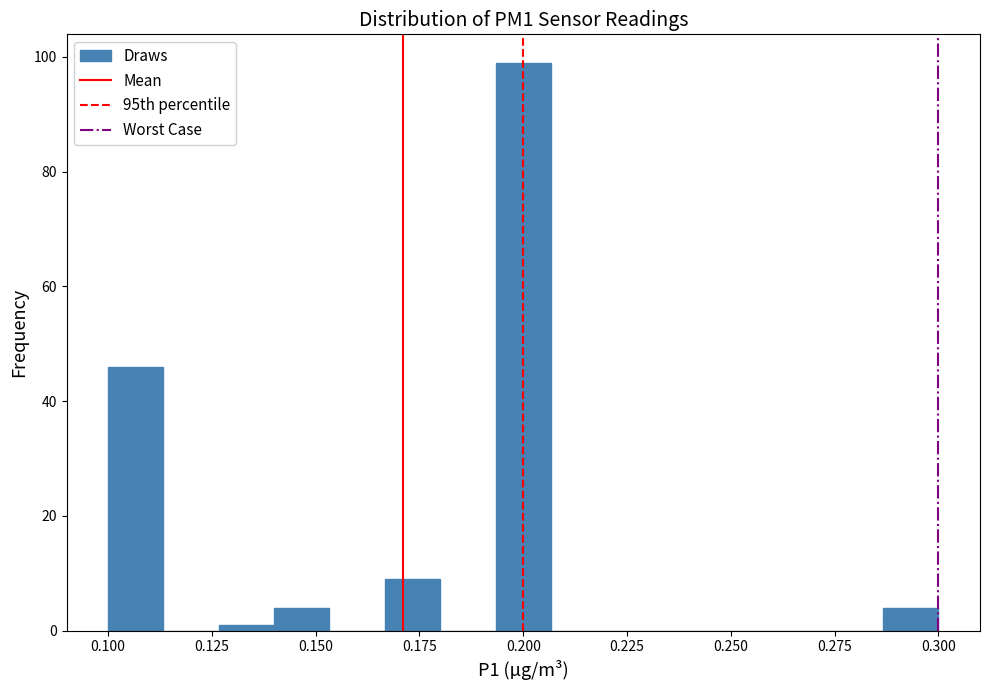

Around what value on the x-axis is the tallest bar? Give the approximate position of its centre, as read against the axis.

0.200